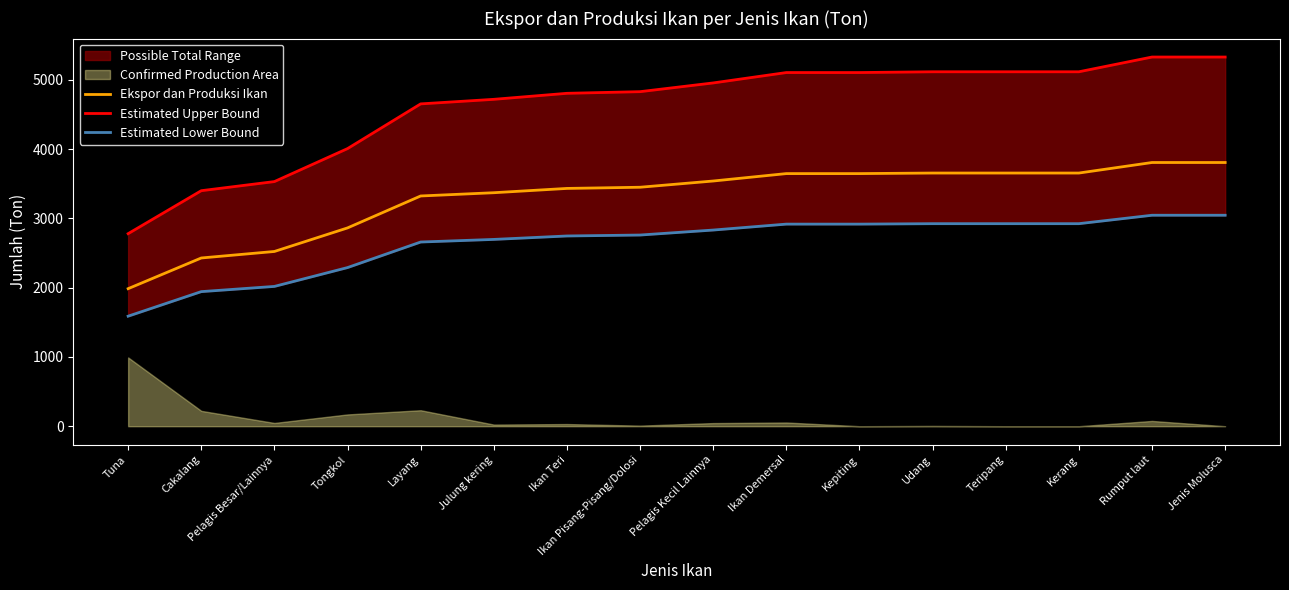

Which category has the lowest value in the Ekspor dan Produksi Ikan series?

Tuna